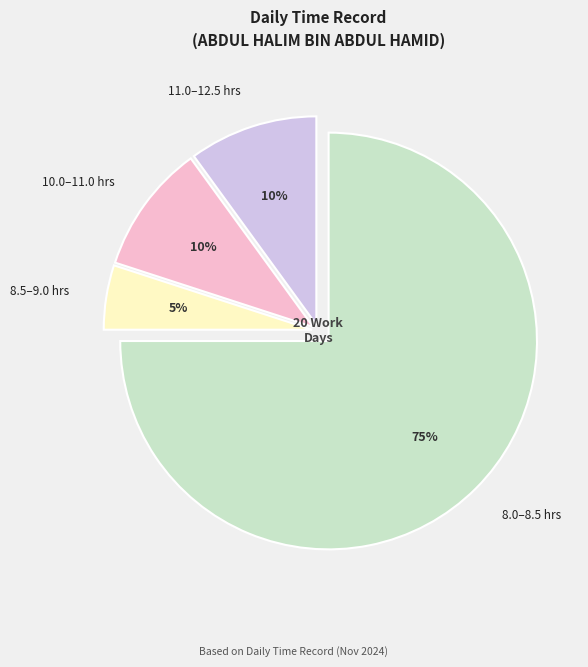

Does any single category account for the majority?

Yes